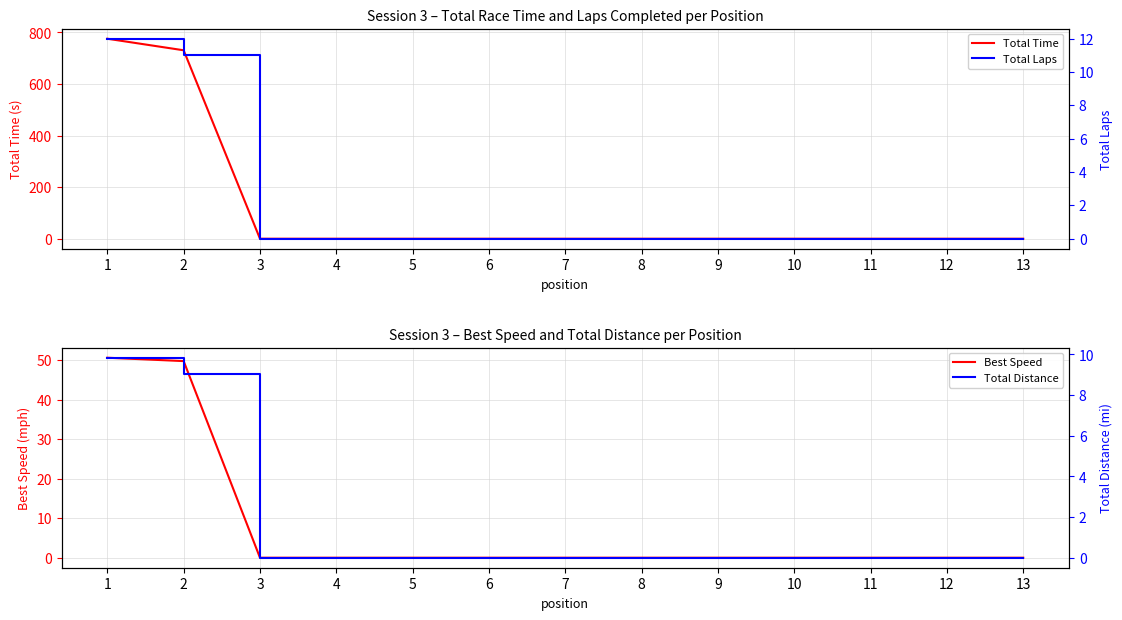

Between 7 and 10, which series saw the biggest shift?

Total Time